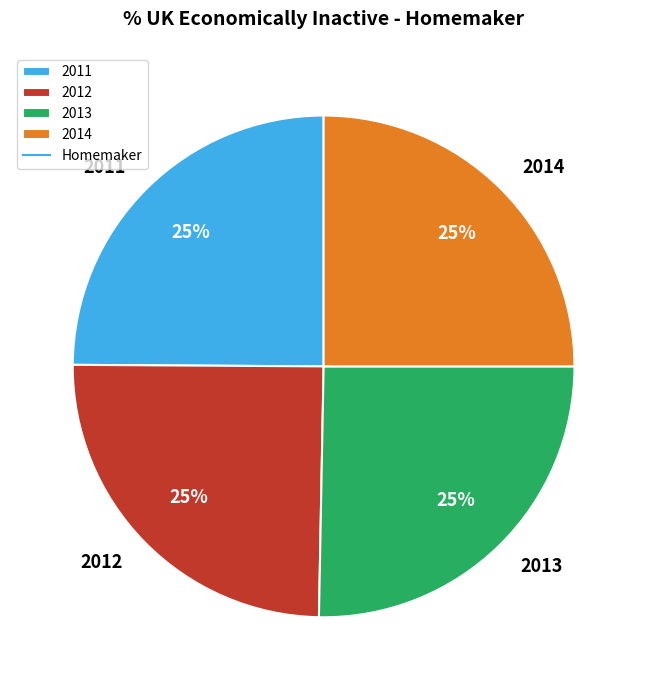

What is the ratio of the value at 2012 to the value at 2011?

1.0